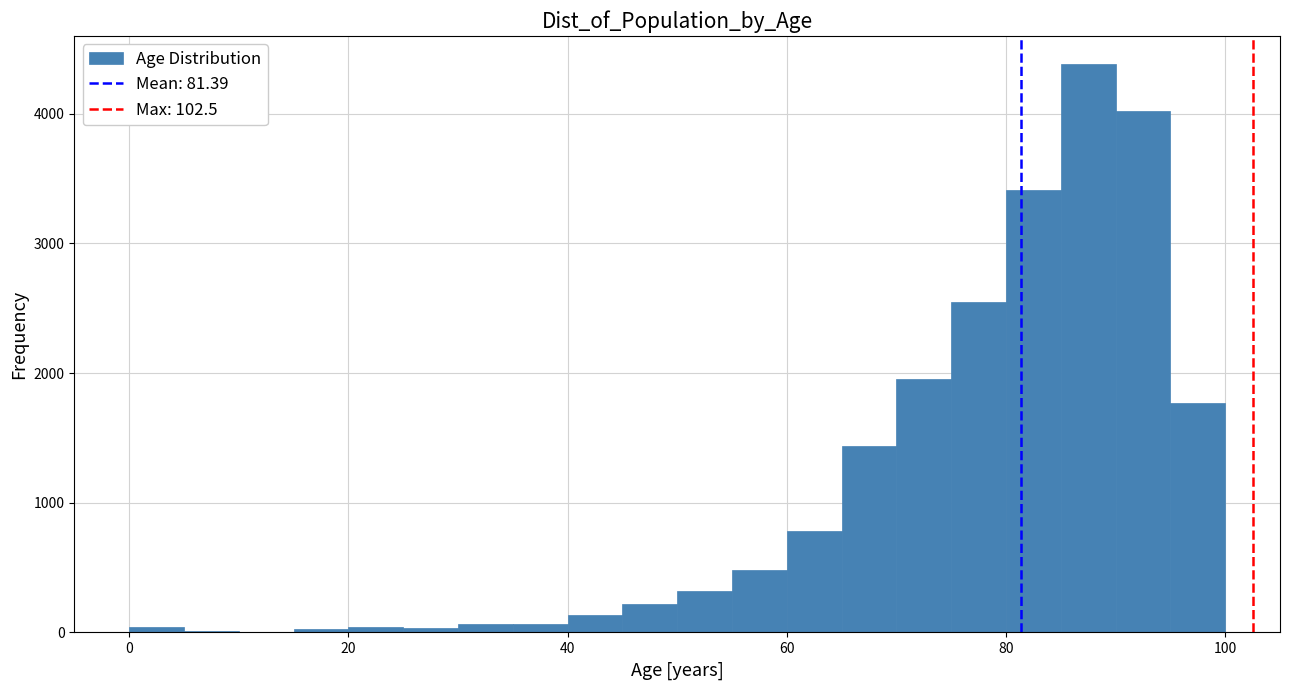

Around what value on the x-axis is the tallest bar? Give the approximate position of its centre, as read against the axis.

88